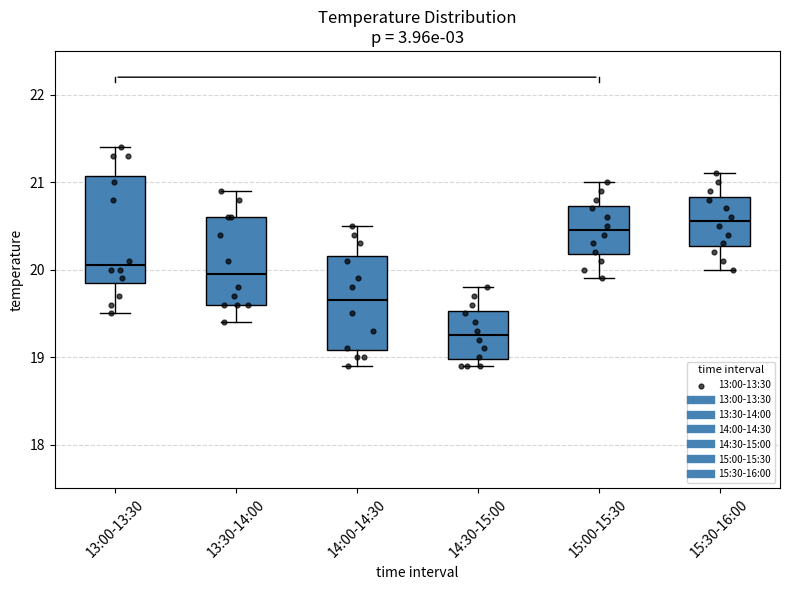

Reading left to right, transcribe this box plot: for each box, give where its median line is, the range the box spans, and where its two whiskers end, as read against the y-axis. The values are not printed on the chart, so give them approximately, as read against the axis.

13:00-13:30: median 20.1, box 19.9 to 21.1, whiskers 19.5 to 21.4
13:30-14:00: median 20.0, box 19.6 to 20.6, whiskers 19.4 to 20.9
14:00-14:30: median 19.7, box 19.1 to 20.2, whiskers 18.9 to 20.5
14:30-15:00: median 19.3, box 19.0 to 19.5, whiskers 18.9 to 19.8
15:00-15:30: median 20.5, box 20.2 to 20.7, whiskers 19.9 to 21.0
15:30-16:00: median 20.6, box 20.3 to 20.8, whiskers 20.0 to 21.1